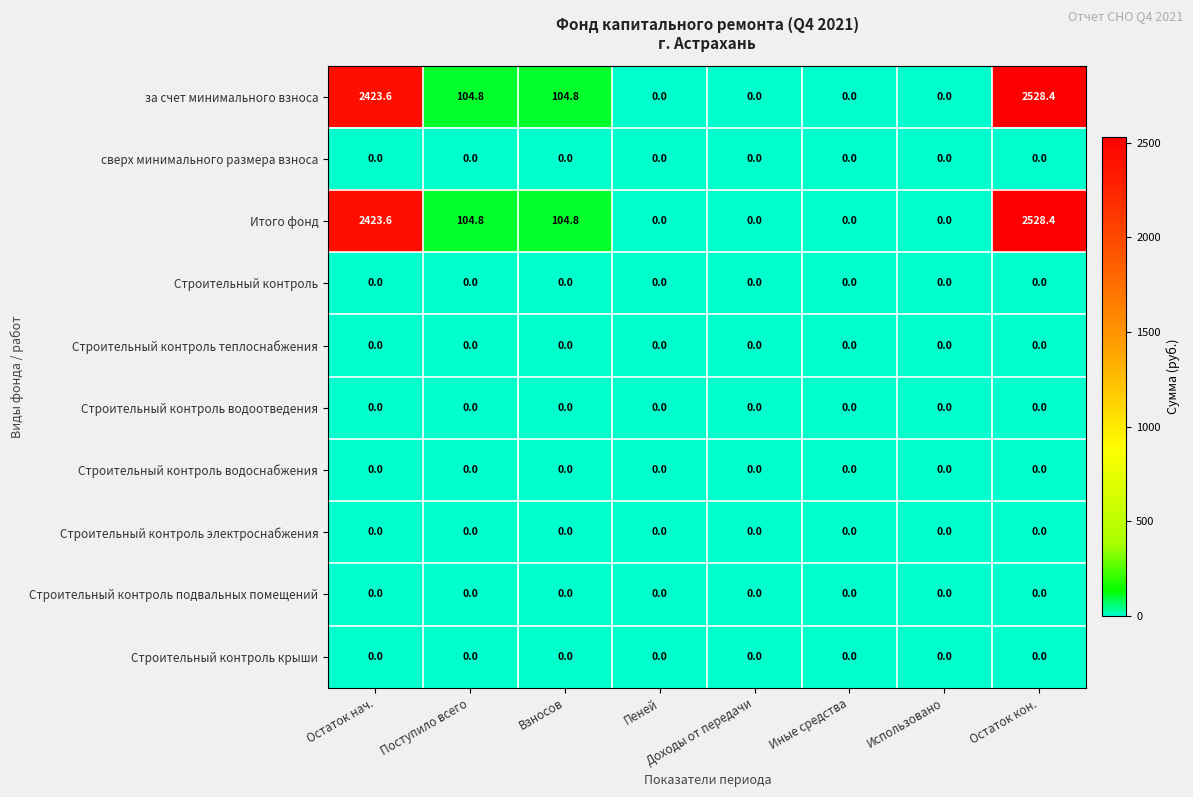

What is the greatest value displayed?

2528.4